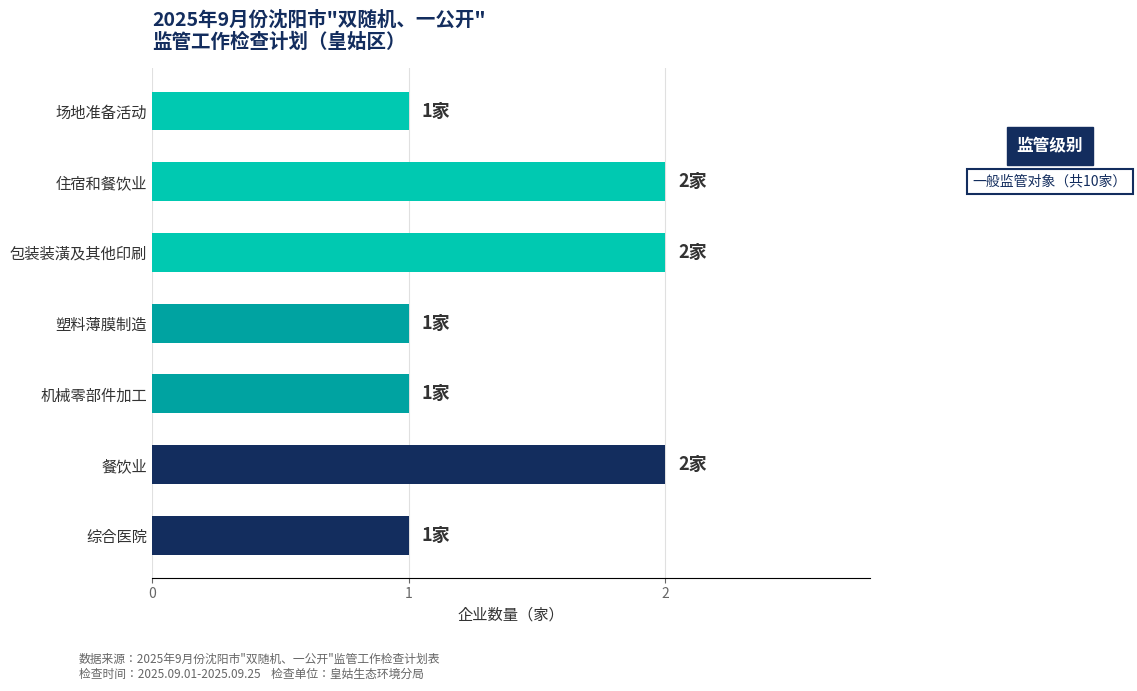

What is the sum of all values?

10